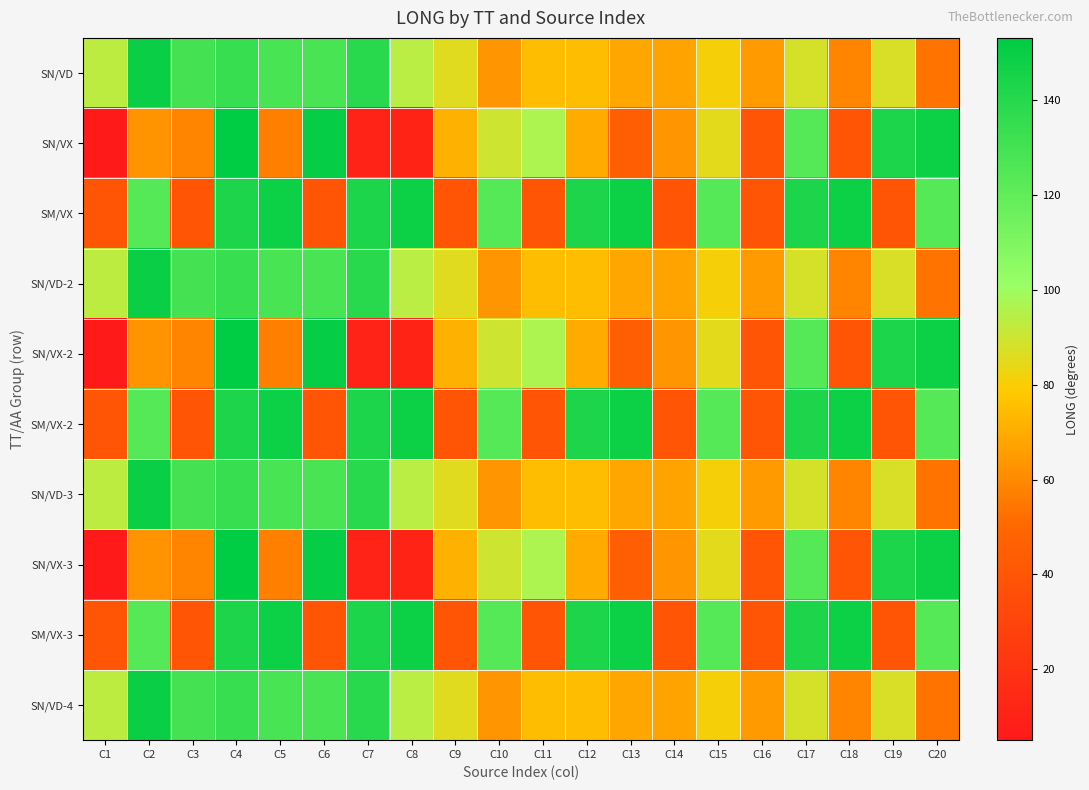

Reading right to left, transcribe all the data shown in this chart.

SN/VD: C20=53.1	C19=87.6	C18=58.7	C17=88.2	C16=64.9	C15=81.4	C14=67.5	C13=68.4	C12=74.9	C11=74.8	C10=63.2	C9=85.6	C8=94.0	C7=138.9	C6=128.8	C5=127.9	C4=134.3	C3=129.8	C2=149.4	C1=93.0
SN/VX: C20=148.9	C19=143.0	C18=40.2	C17=124.1	C16=40.2	C15=84.9	C14=62.9	C13=46.1	C12=69.6	C11=96.7	C10=89.7	C9=71.5	C8=10.8	C7=10.7	C6=151.4	C5=56.8	C4=153.2	C3=58.7	C2=62.7	C1=5.0
SM/VX: C20=124.1	C19=40.2	C18=148.9	C17=143.0	C16=40.2	C15=124.1	C14=40.2	C13=148.9	C12=143.0	C11=40.2	C10=124.1	C9=40.2	C8=148.9	C7=143.0	C6=40.2	C5=148.9	C4=143.0	C3=40.2	C2=124.1	C1=40.2
SN/VD-2: C20=53.1	C19=87.6	C18=58.7	C17=88.2	C16=64.9	C15=81.4	C14=67.5	C13=68.4	C12=74.9	C11=74.8	C10=63.2	C9=85.6	C8=94.0	C7=138.9	C6=128.8	C5=127.9	C4=134.3	C3=129.8	C2=149.4	C1=93.0
SN/VX-2: C20=148.9	C19=143.0	C18=40.2	C17=124.1	C16=40.2	C15=84.9	C14=62.9	C13=46.1	C12=69.6	C11=96.7	C10=89.7	C9=71.5	C8=10.8	C7=10.7	C6=151.4	C5=56.8	C4=153.2	C3=58.7	C2=62.7	C1=5.0
SM/VX-2: C20=124.1	C19=40.2	C18=148.9	C17=143.0	C16=40.2	C15=124.1	C14=40.2	C13=148.9	C12=143.0	C11=40.2	C10=124.1	C9=40.2	C8=148.9	C7=143.0	C6=40.2	C5=148.9	C4=143.0	C3=40.2	C2=124.1	C1=40.2
SN/VD-3: C20=53.1	C19=87.6	C18=58.7	C17=88.2	C16=64.9	C15=81.4	C14=67.5	C13=68.4	C12=74.9	C11=74.8	C10=63.2	C9=85.6	C8=94.0	C7=138.9	C6=128.8	C5=127.9	C4=134.3	C3=129.8	C2=149.4	C1=93.0
SN/VX-3: C20=148.9	C19=143.0	C18=40.2	C17=124.1	C16=40.2	C15=84.9	C14=62.9	C13=46.1	C12=69.6	C11=96.7	C10=89.7	C9=71.5	C8=10.8	C7=10.7	C6=151.4	C5=56.8	C4=153.2	C3=58.7	C2=62.7	C1=5.0
SM/VX-3: C20=124.1	C19=40.2	C18=148.9	C17=143.0	C16=40.2	C15=124.1	C14=40.2	C13=148.9	C12=143.0	C11=40.2	C10=124.1	C9=40.2	C8=148.9	C7=143.0	C6=40.2	C5=148.9	C4=143.0	C3=40.2	C2=124.1	C1=40.2
SN/VD-4: C20=53.1	C19=87.6	C18=58.7	C17=88.2	C16=64.9	C15=81.4	C14=67.5	C13=68.4	C12=74.9	C11=74.8	C10=63.2	C9=85.6	C8=94.0	C7=138.9	C6=128.8	C5=127.9	C4=134.3	C3=129.8	C2=149.4	C1=93.0